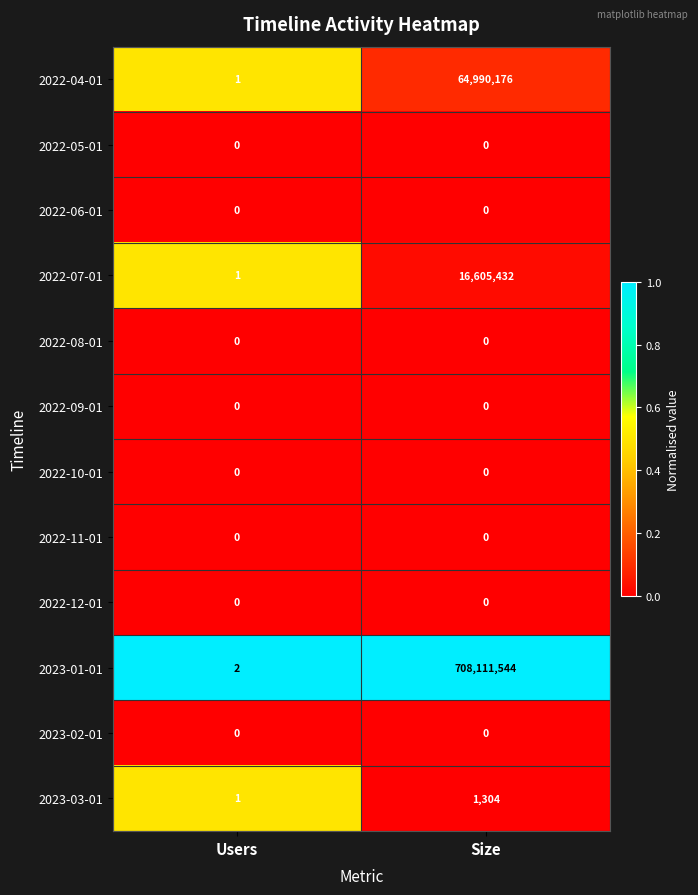

What is the total value across all series at Size?

789708456